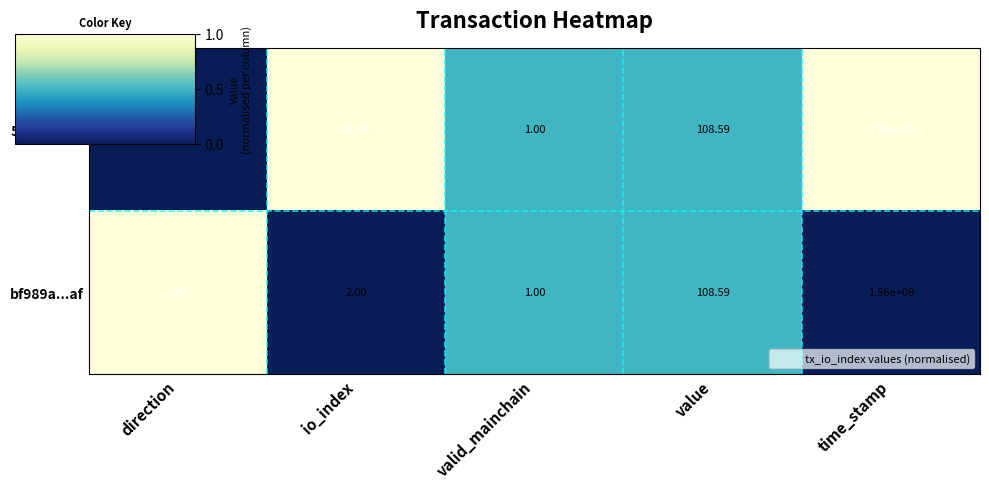

Which series has the widest spread of values?

5308f4...6f